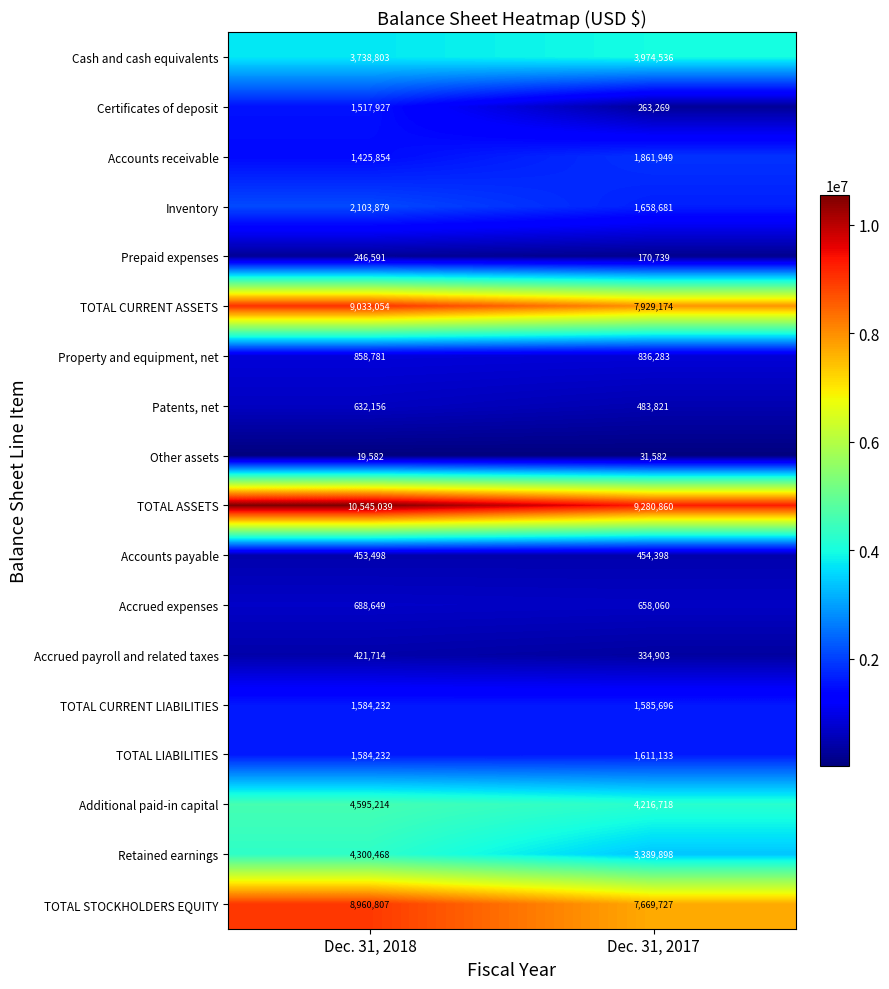

True or false: Certificates of deposit has a value of 263269 at Dec. 31, 2017.

True